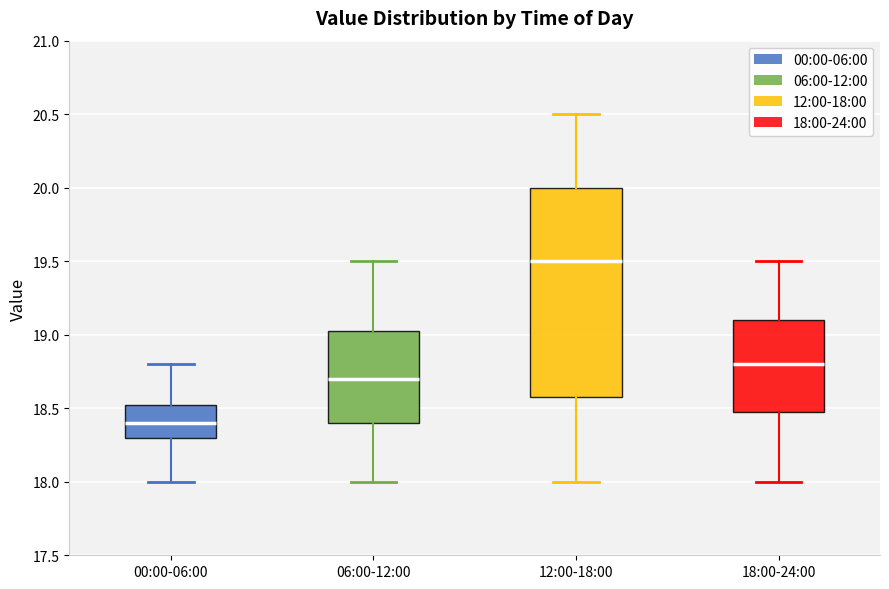

Which box has the highest median line?

12:00-18:00